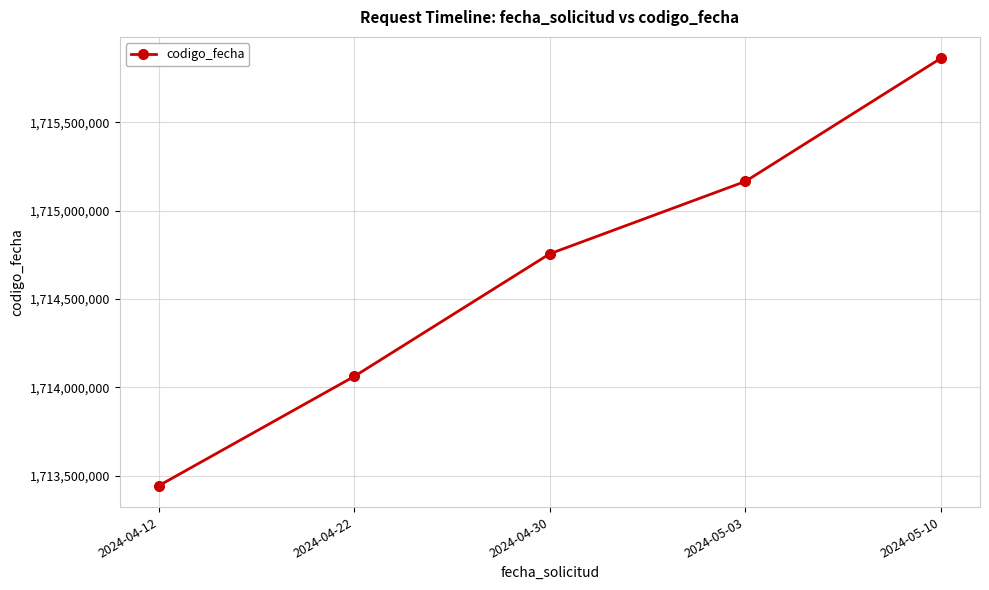

How many lines are shown in the chart?

1